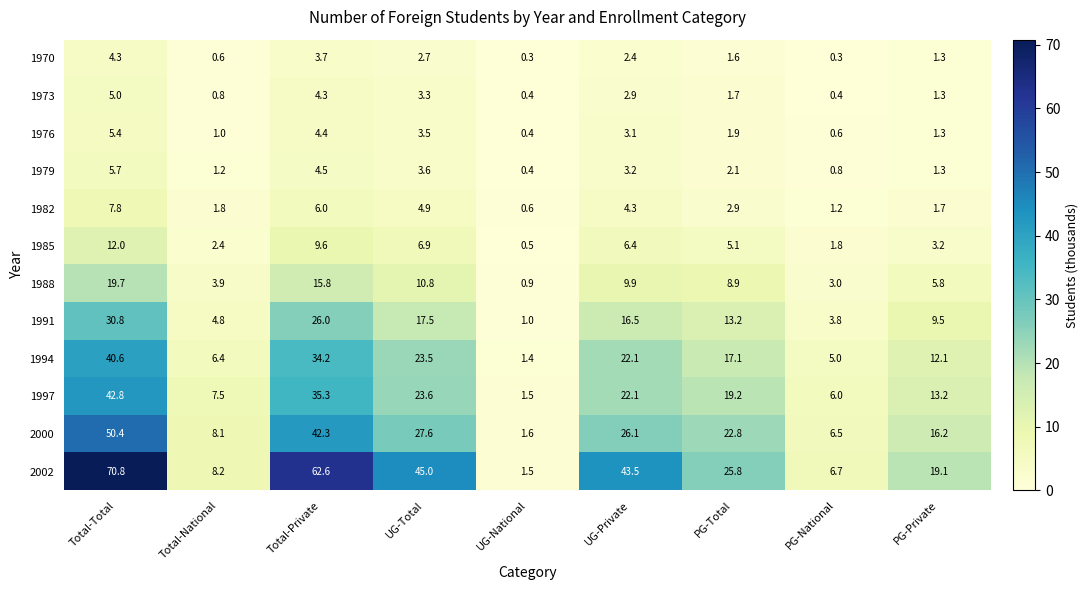

Which series has the largest range (max minus min)?

2002